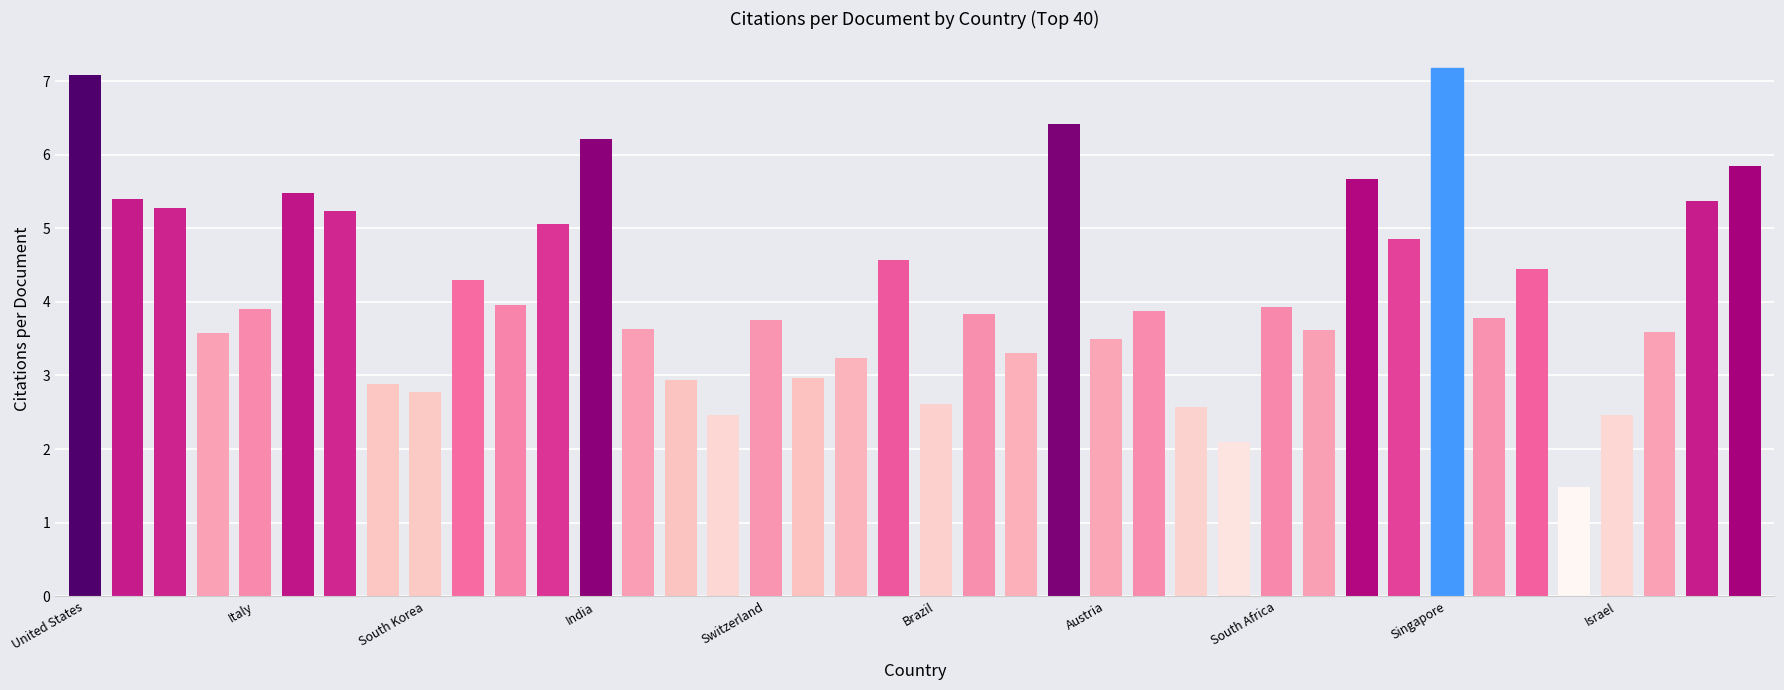

What is the maximum value shown in the chart?

7.2